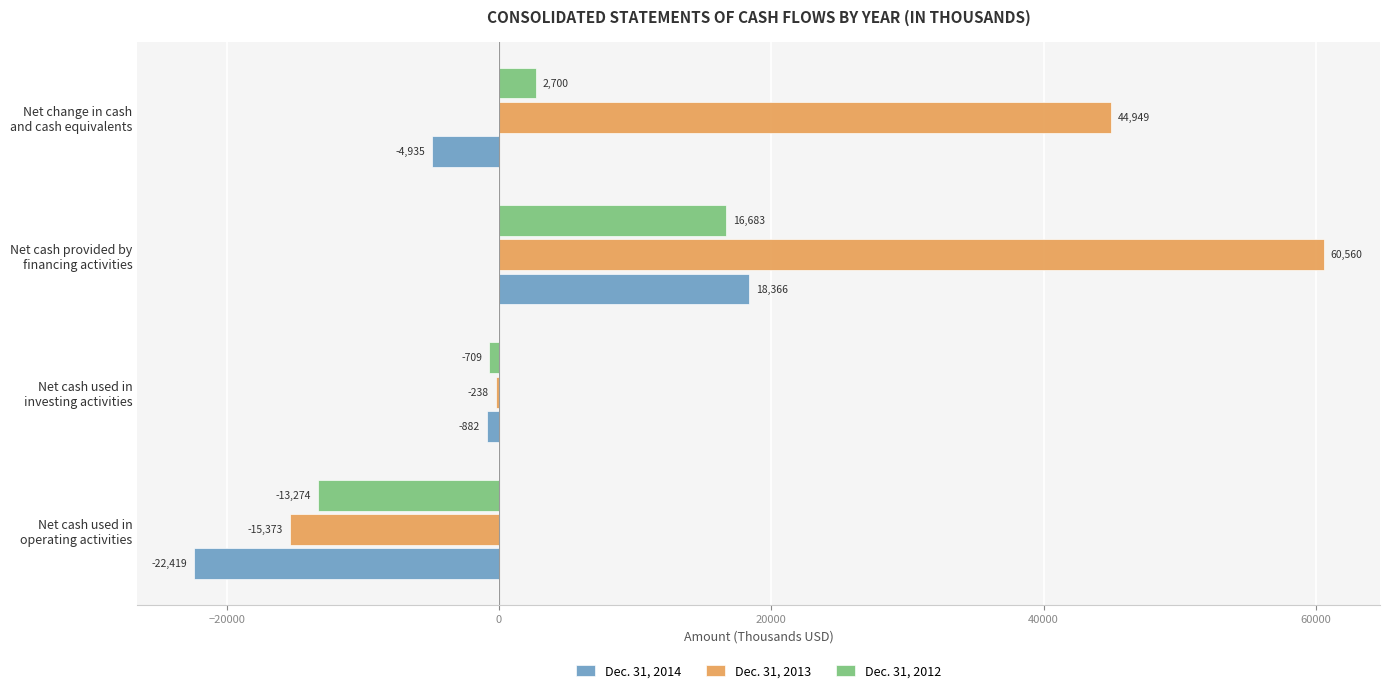

What are all the series names shown in the legend?

Dec. 31, 2014, Dec. 31, 2013, Dec. 31, 2012